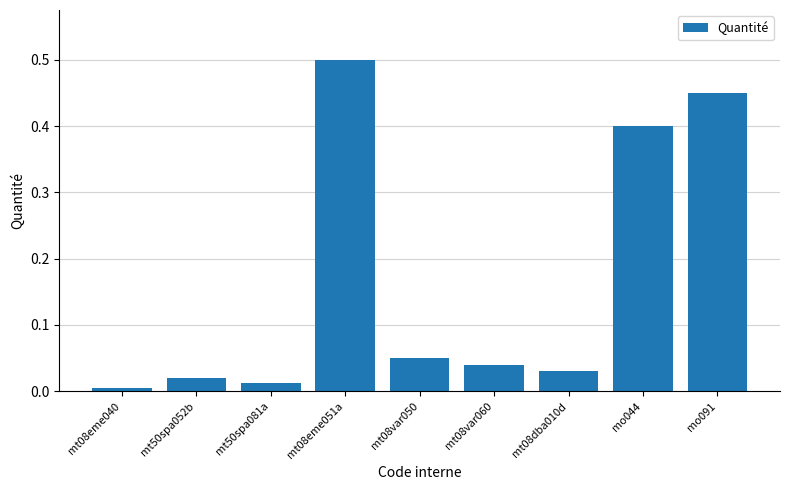

What is the sum of all values?

1.5